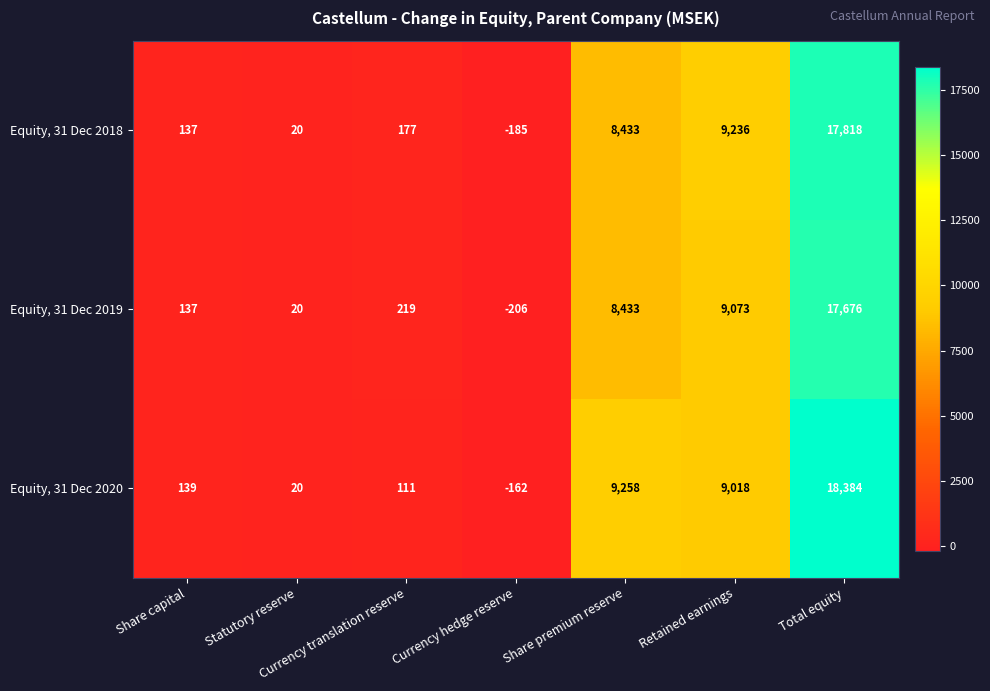

Read the Equity, 31 Dec 2020 value at Share capital.

139